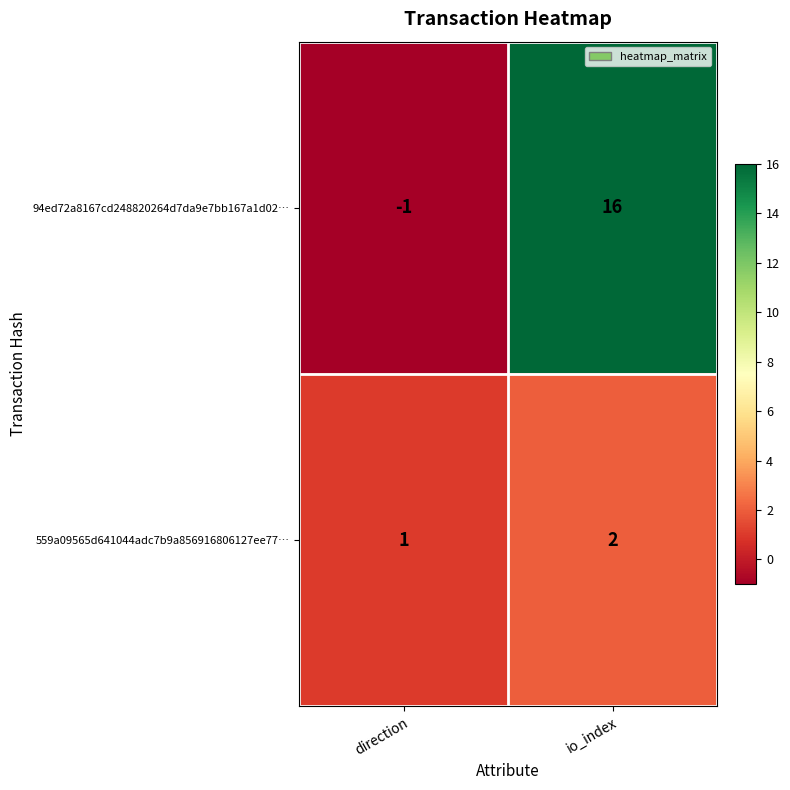

What is the sum of the 94ed72a8167cd248820264d7da9e7bb167a1d02… values at io_index and direction?

15